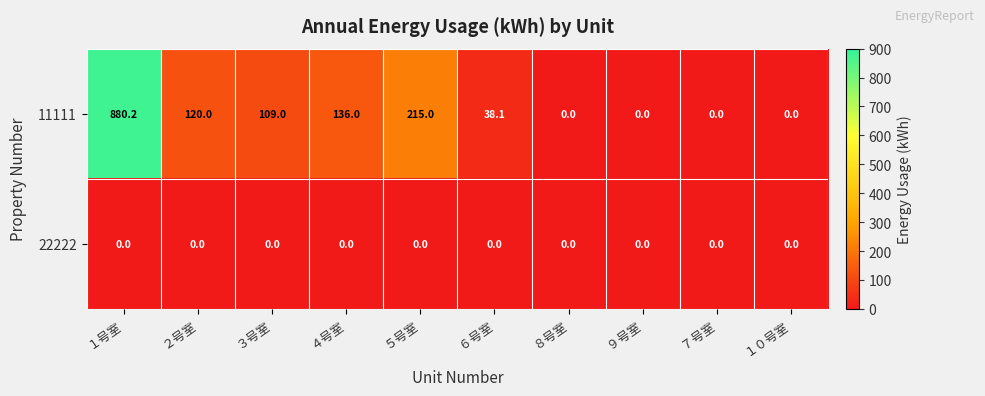

List the series in order of their peak value, lowest first.

22222, 11111